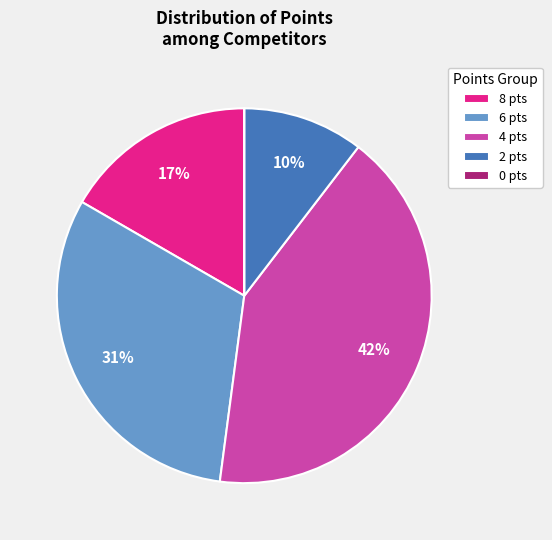

Which category has the biggest portion of the pie?

4 pts